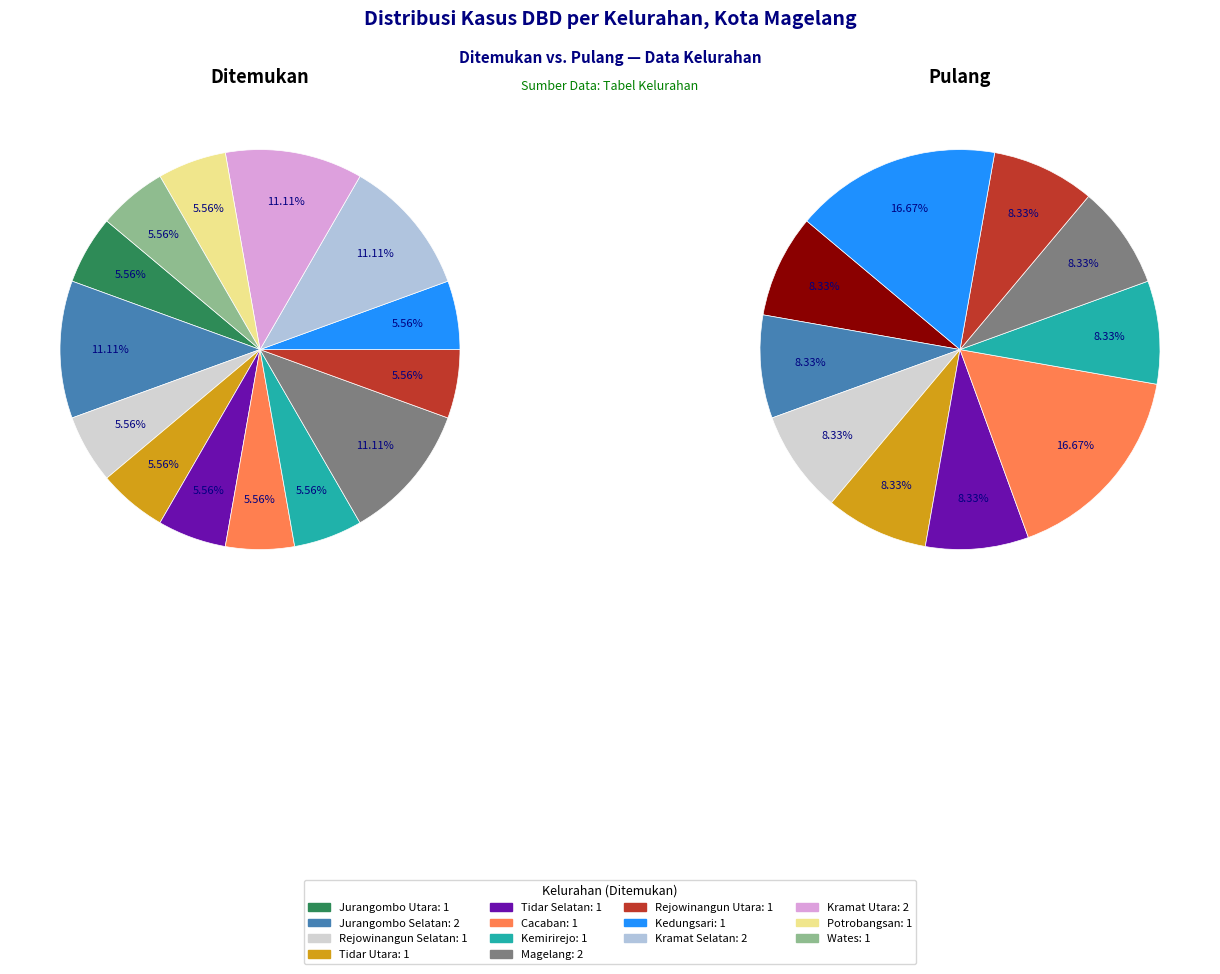

What is the largest slice in the pie chart?

Jurangombo Selatan